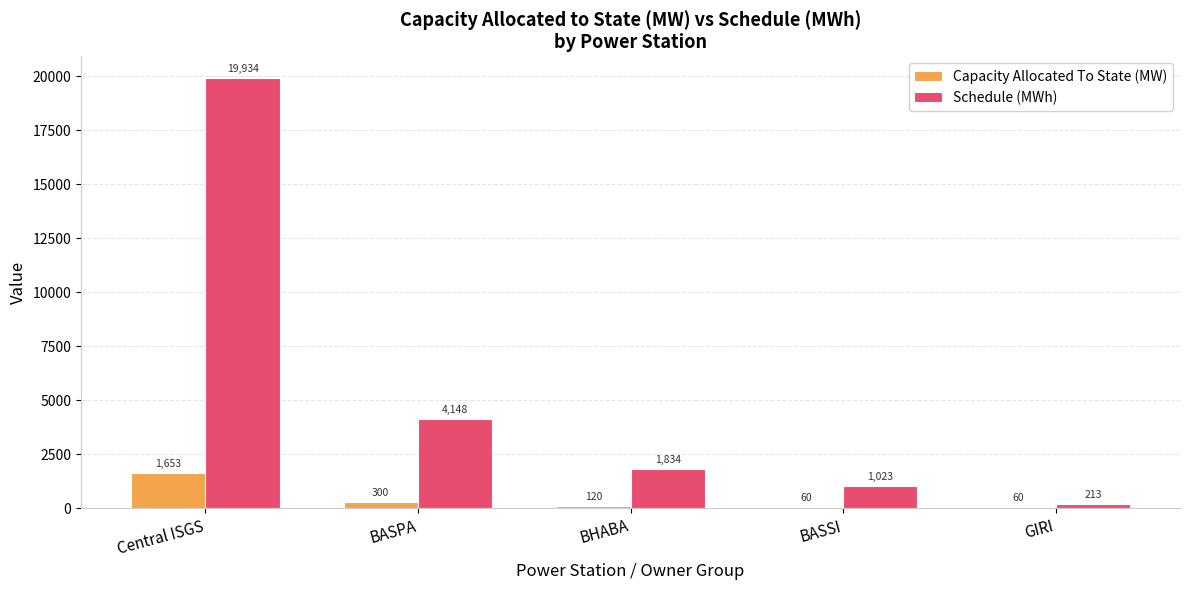

What is the sum of the Capacity Allocated To State (MW) values at GIRI and BHABA?

180.0